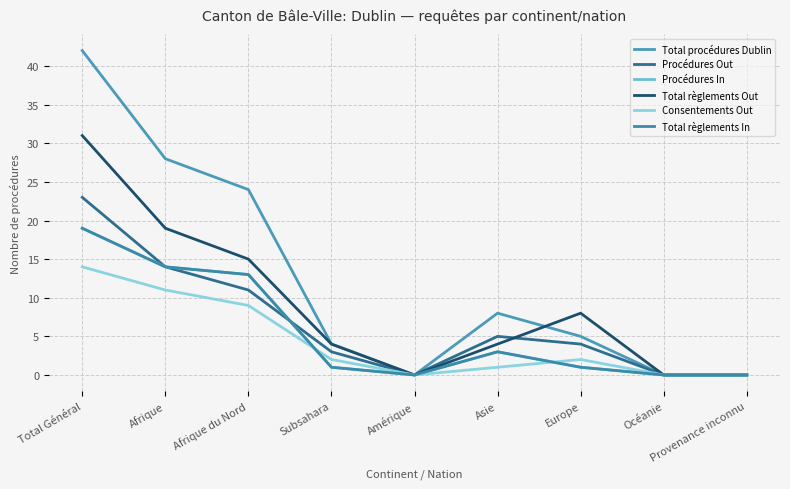

The Total règlements Out series shows 15 at Océanie. True or false?

False